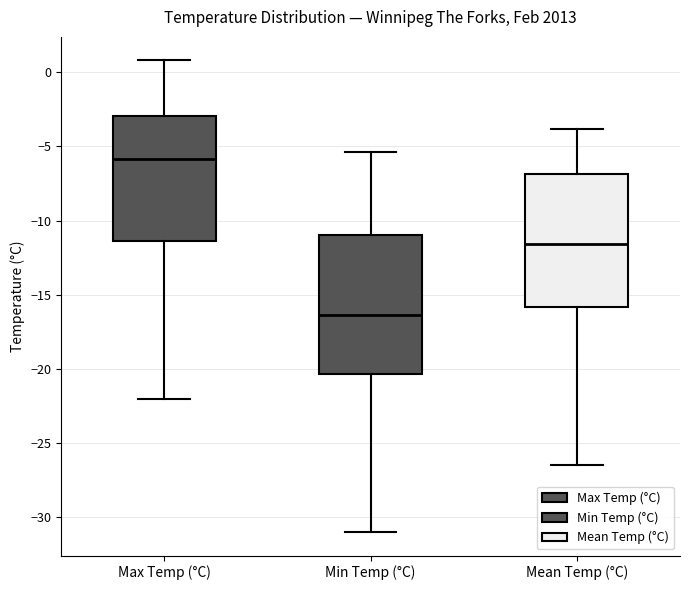

Where does the lower whisker of the box for Min Temp (°C) end on the y-axis? The values are not printed on the chart, so give them approximately, as read against the axis.

-31.0